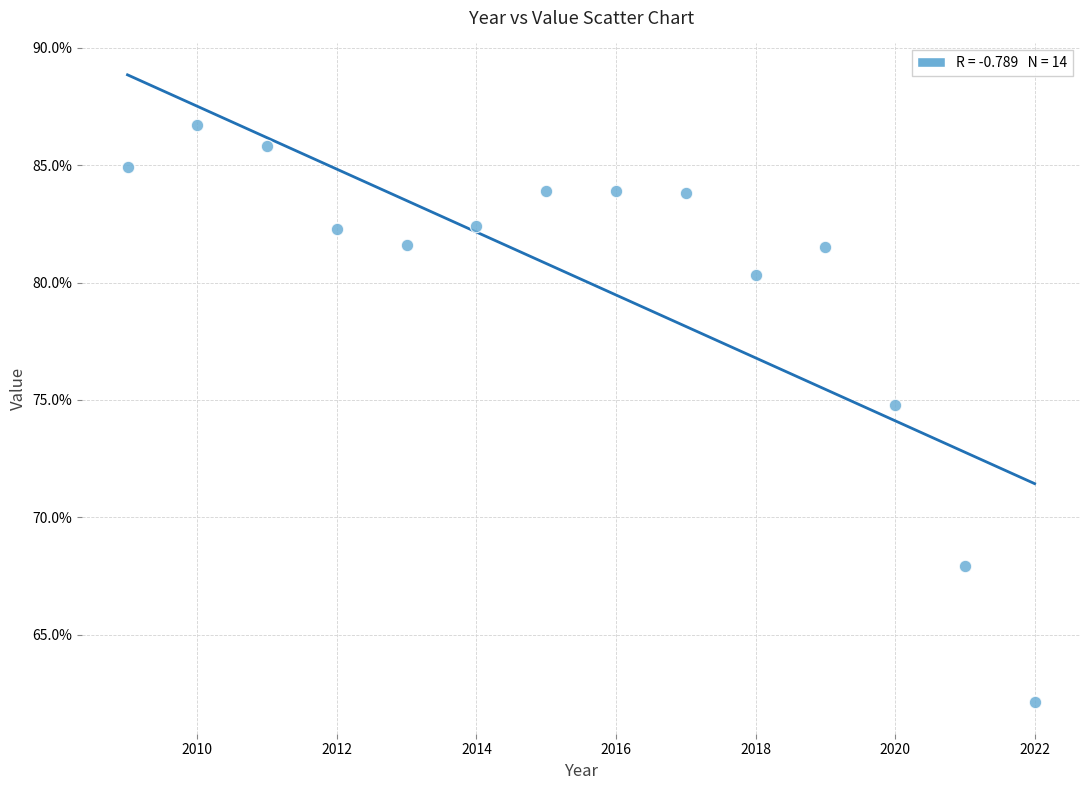

What Y value in the scatter plot is closest to 74?

74.8